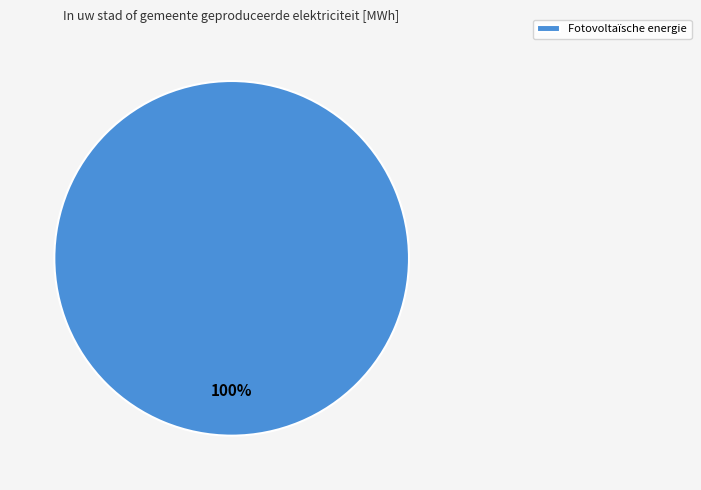

Rank the categories by value from lowest to highest.

Fotovoltaïsche energie